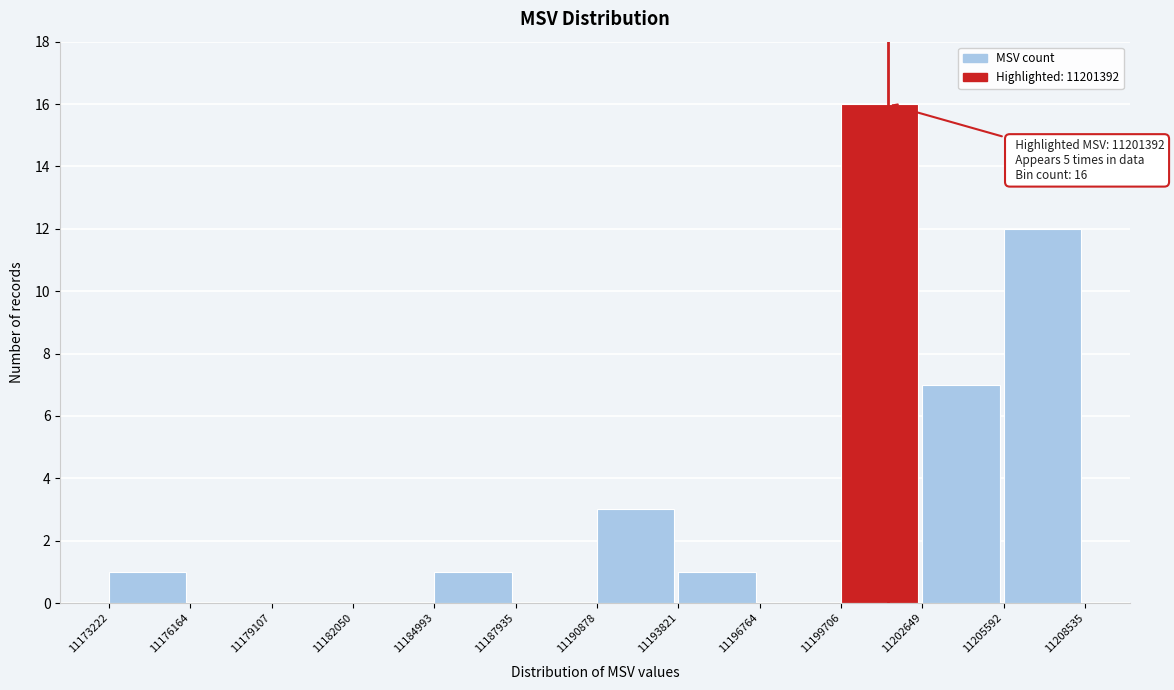

Over which range of the x-axis is the bar tallest?

11199706 to 11202649